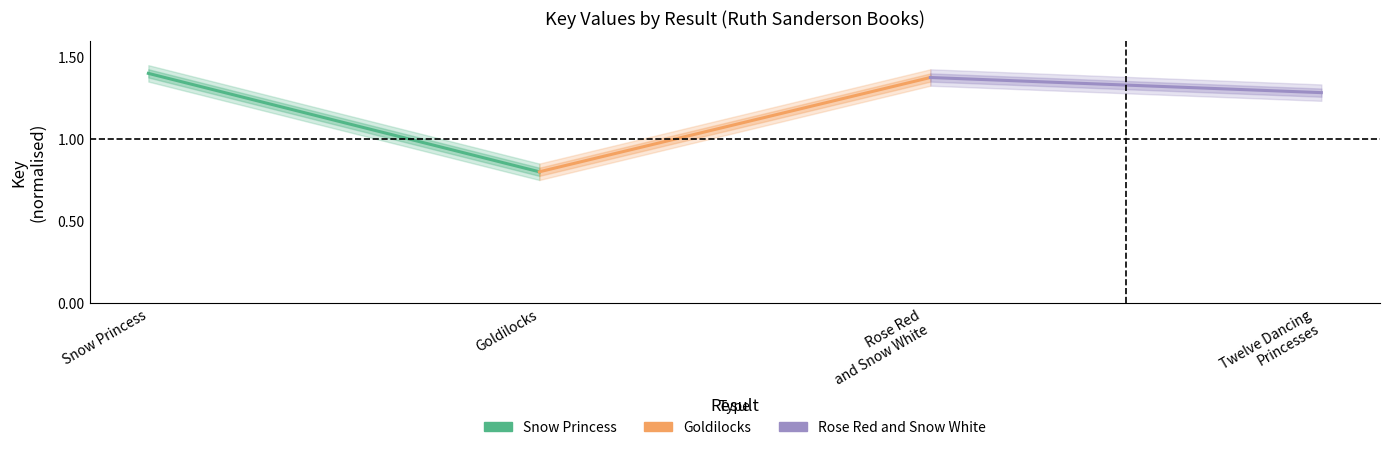

At which category does the chart reach its peak across all series?

Snow Princess